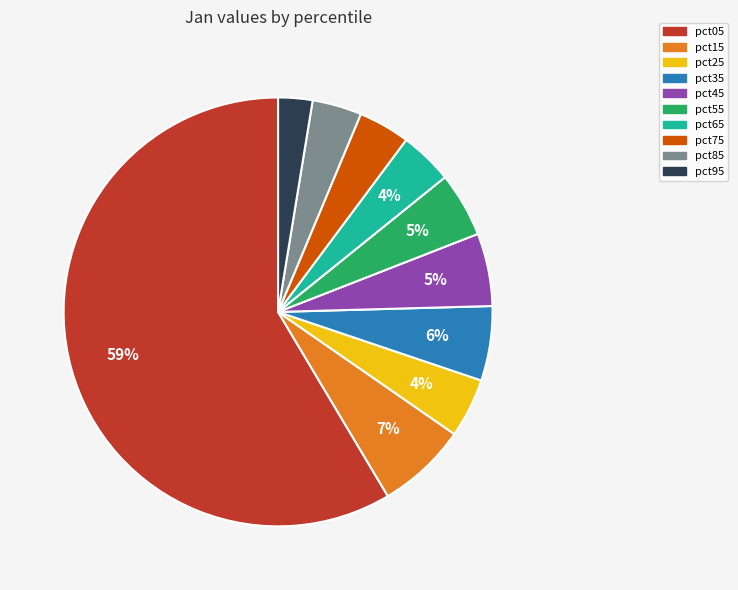

Count the number of slices in the pie.

10